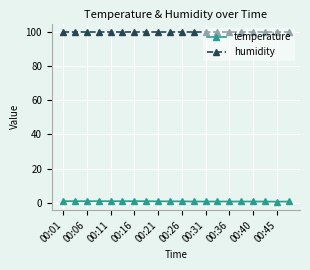

True or false: humidity and temperature intersect in this chart.

False